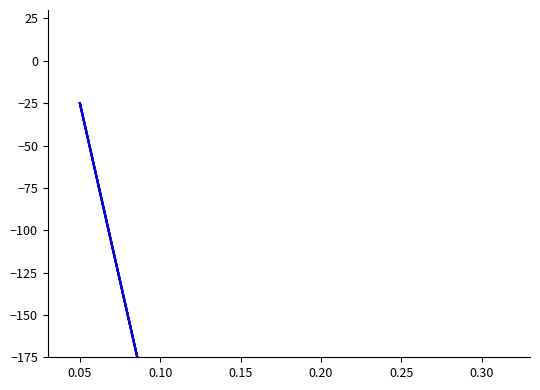

True or false: translated_percent and translated intersect in this chart.

False